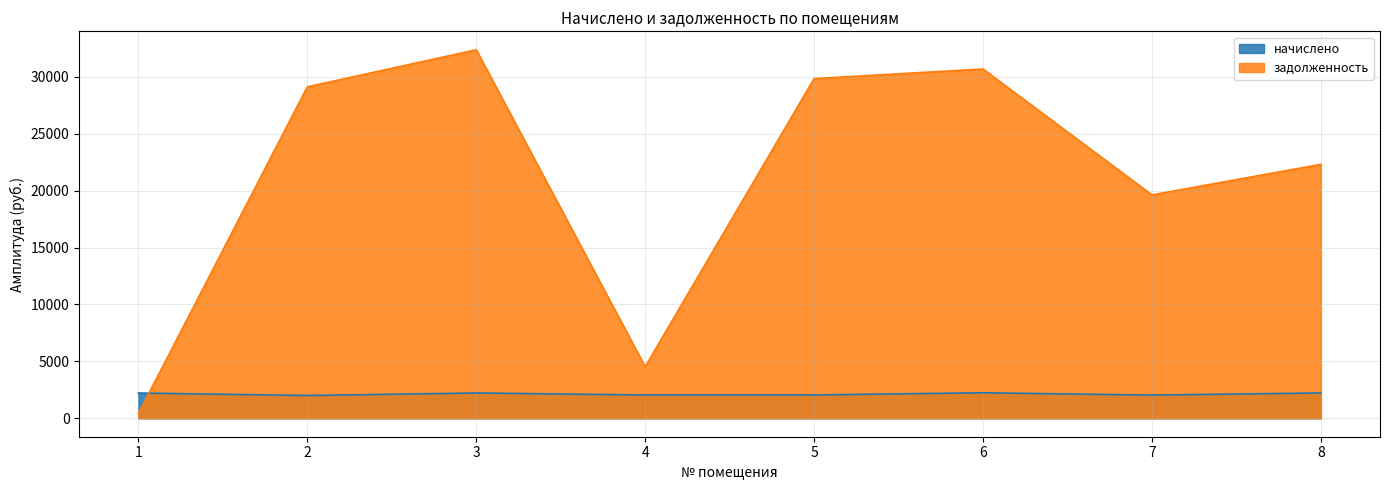

What is the maximum value for начислено?

2241.3